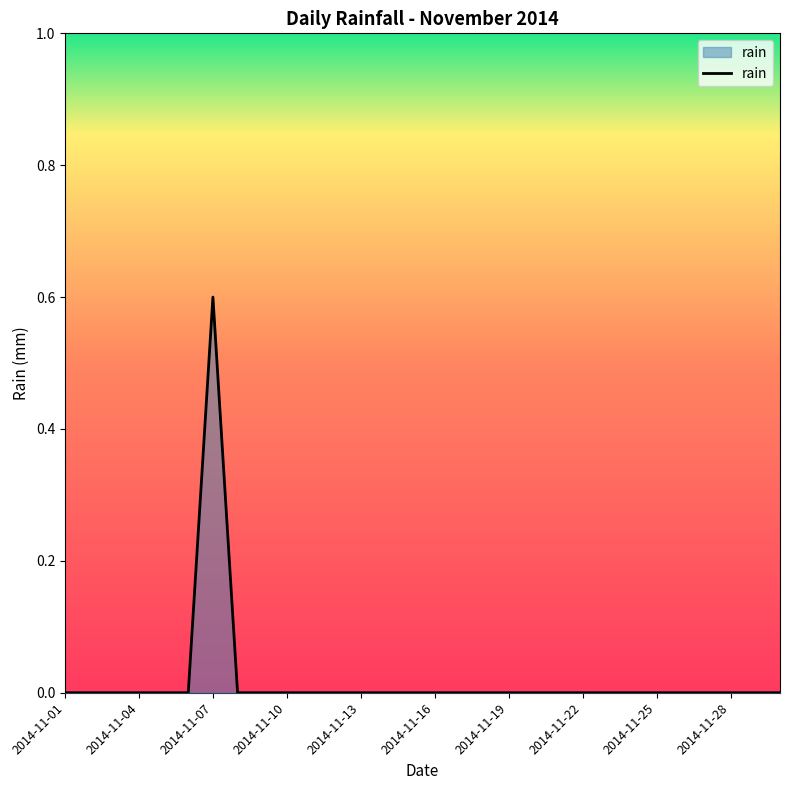

Reading left to right, extract all data points from this chart.

0.0	0.0	0.0	0.0	0.0	0.0	0.6	0.0	0.0	0.0	0.0	0.0	0.0	0.0	0.0	0.0	0.0	0.0	0.0	0.0	0.0	0.0	0.0	0.0	0.0	0.0	0.0	0.0	0.0	0.0